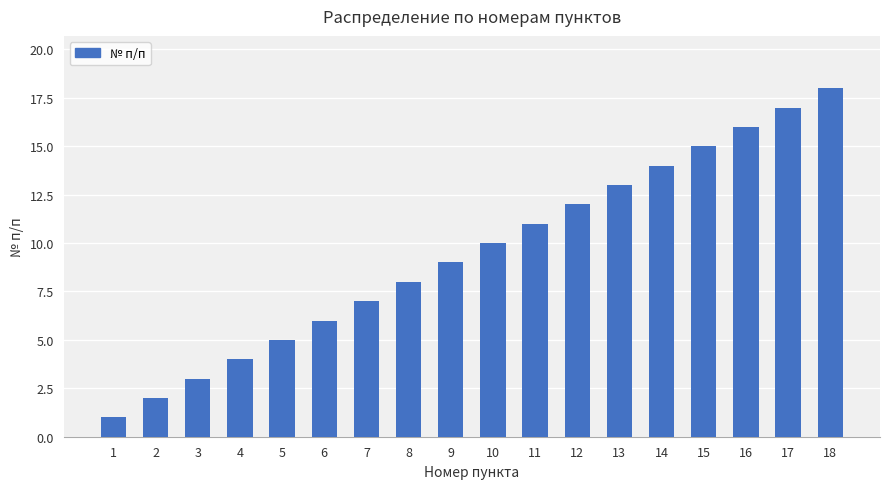

What is the greatest value displayed?

18